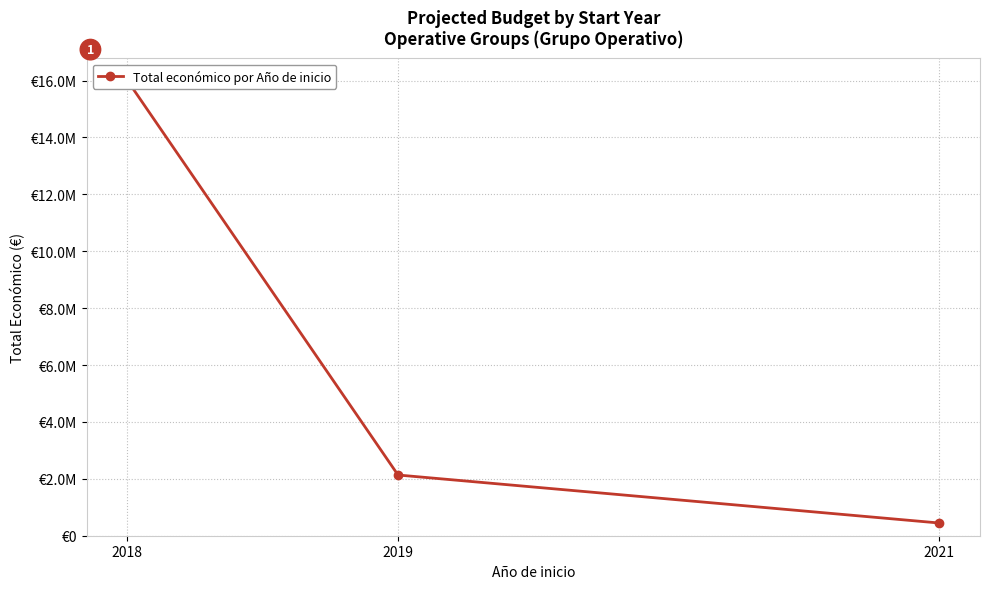

How many values are between 446440 and 16005849?

3